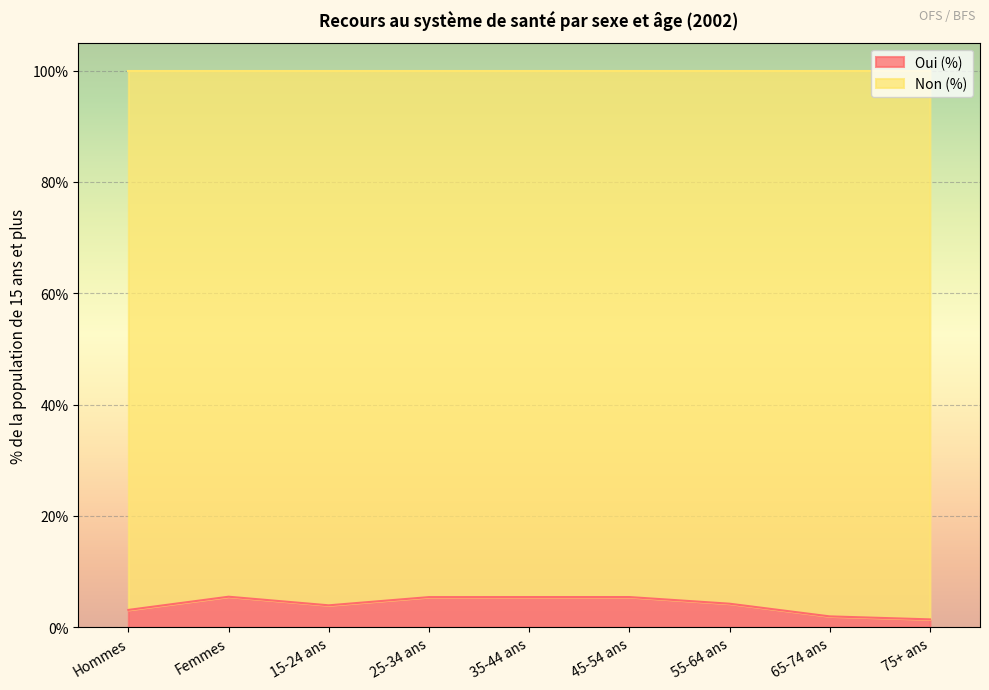

What is the sum of all values?

36.5